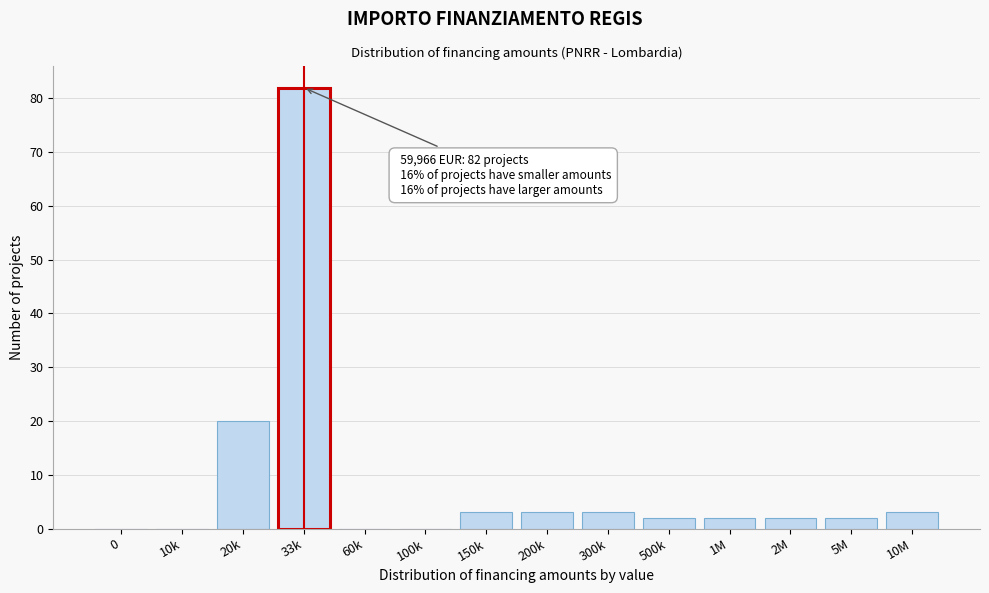

Reading left to right, transcribe all the data shown in this chart.

0=0	10k=0	20k=20	33k=82	60k=0	100k=0	150k=3	200k=3	300k=3	500k=2	1M=2	2M=2	5M=2	10M=3